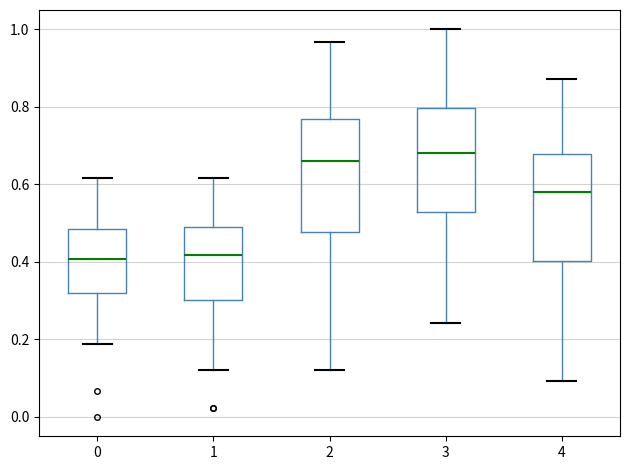

Reading left to right, transcribe this box plot: for each box, give where its median line is, the range the box spans, and where its two whiskers end, as read against the y-axis. The values are not printed on the chart, so give them approximately, as read against the axis.

0: median 0.40, box 0.32 to 0.48, whiskers 0.18 to 0.62
1: median 0.42, box 0.30 to 0.48, whiskers 0.12 to 0.62
2: median 0.66, box 0.48 to 0.76, whiskers 0.12 to 0.96
3: median 0.68, box 0.52 to 0.80, whiskers 0.24 to 1.00
4: median 0.58, box 0.40 to 0.68, whiskers 0.10 to 0.88